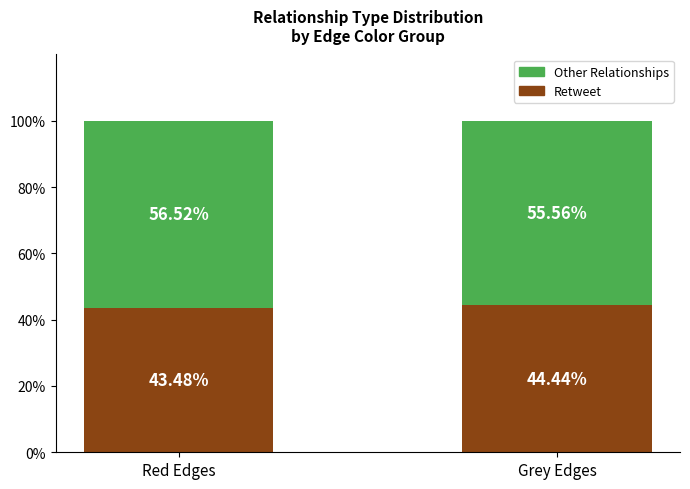

Where is Retweet nearest to the value 43?

Red Edges